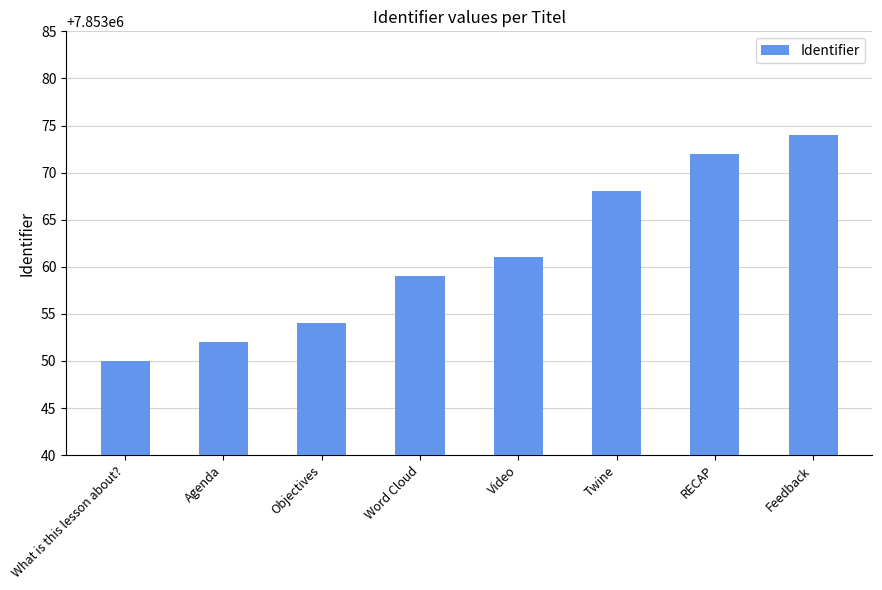

Reading left to right, transcribe all the data shown in this chart.

7853050	7853052	7853054	7853059	7853061	7853068	7853072	7853074